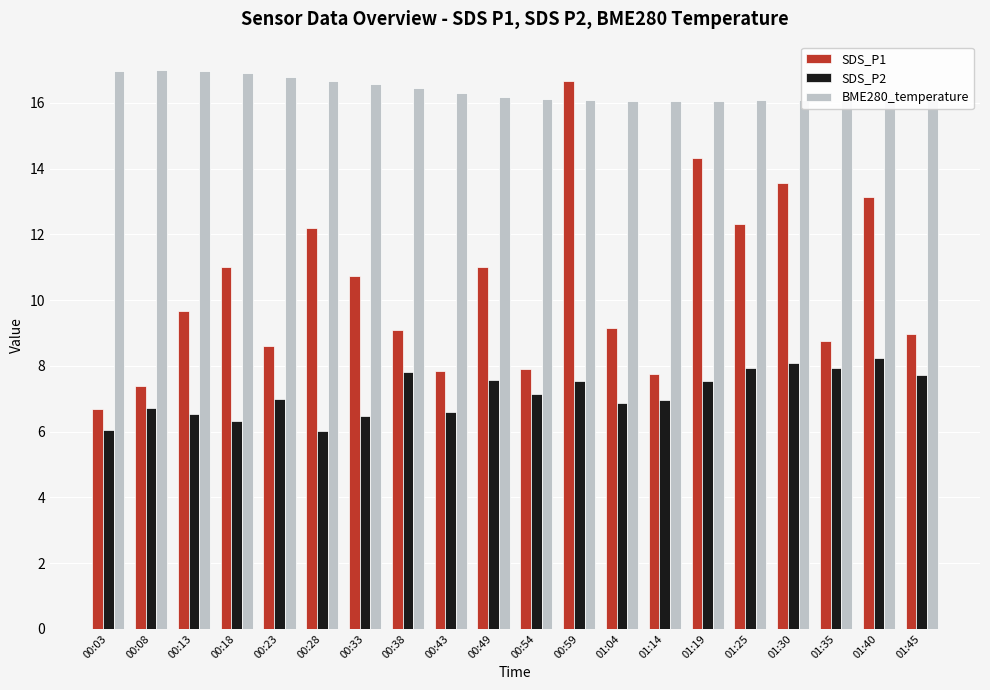

At which label does SDS_P1 reach its minimum?

00:03